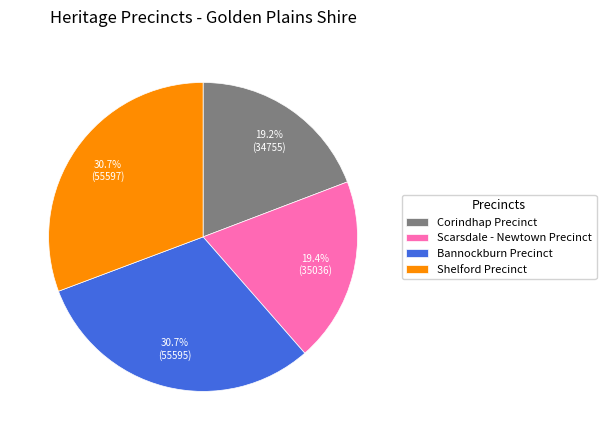

Is Scarsdale - Newtown Precinct the majority of the pie?

No